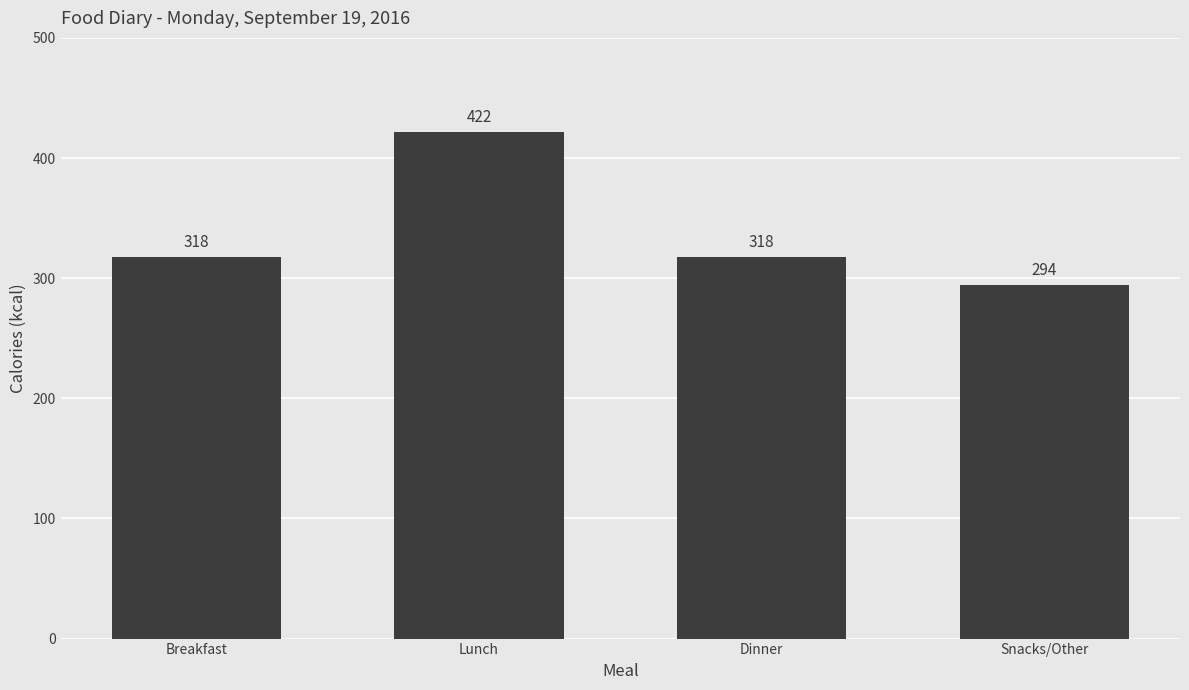

Is it true that the value at Snacks/Other is 294?

True